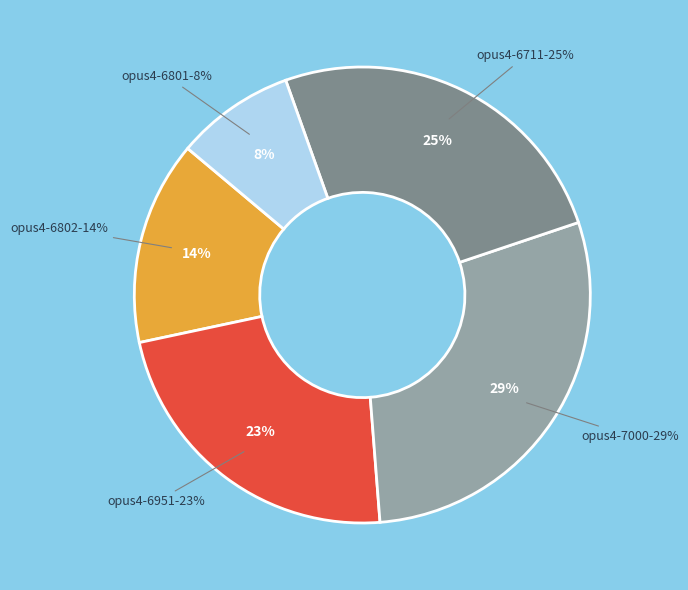

Which category has the biggest portion of the pie?

OPUS4-7000